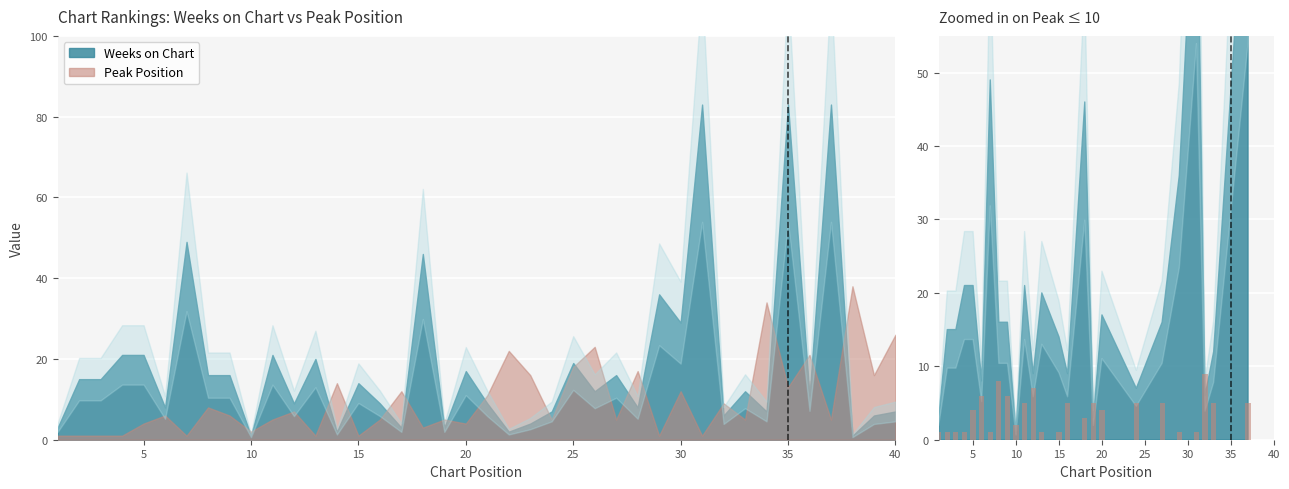

What is the smallest value displayed?

1